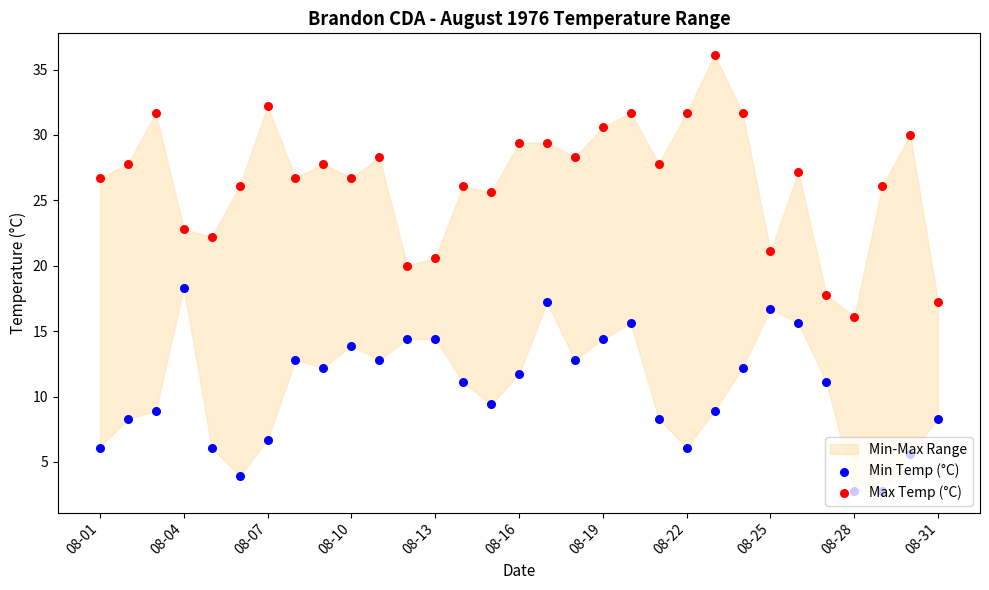

Which series reaches the minimum Y coordinate?

Min Temp (°C)